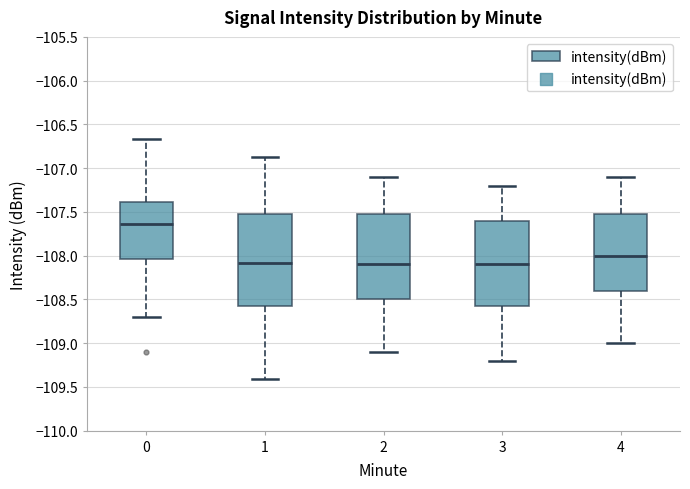

Where does the upper whisker of the box at x = 2 end on the y-axis? The values are not printed on the chart, so give them approximately, as read against the axis.

-107.10